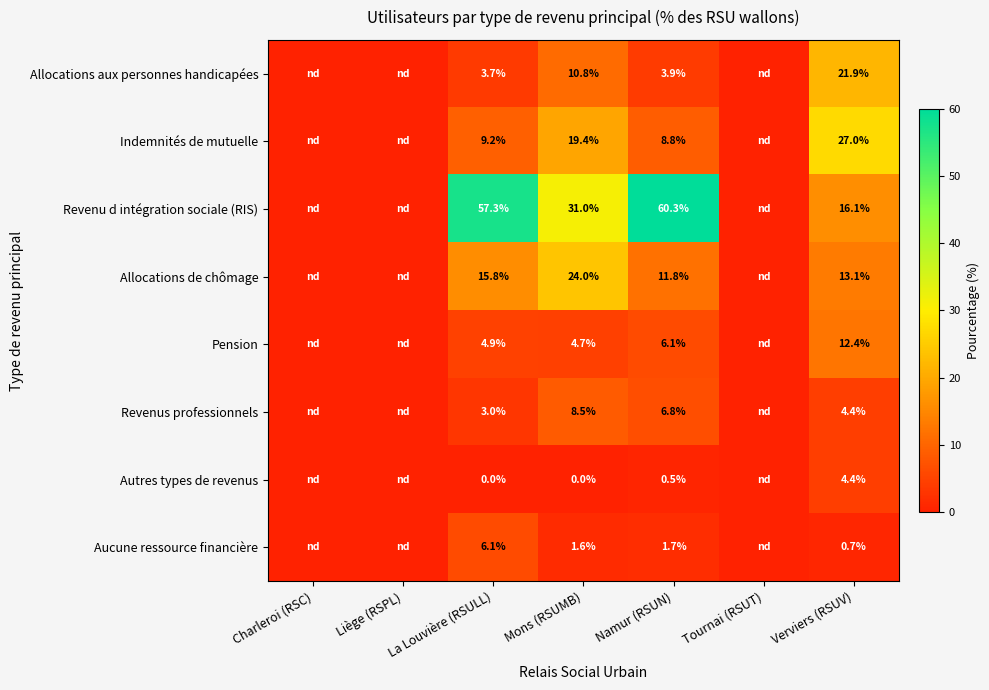

What is the sum of all Revenus professionnels values?

22.7